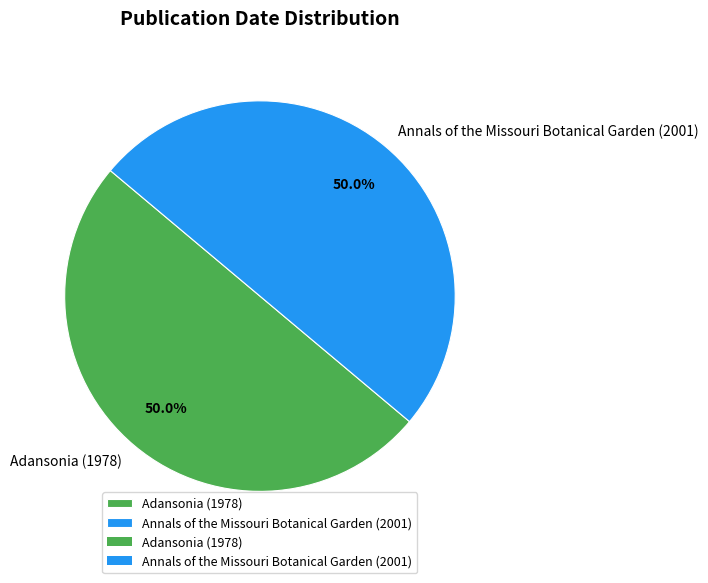

The Adansonia (1978) slice represents 50% of the pie. True or false?

True